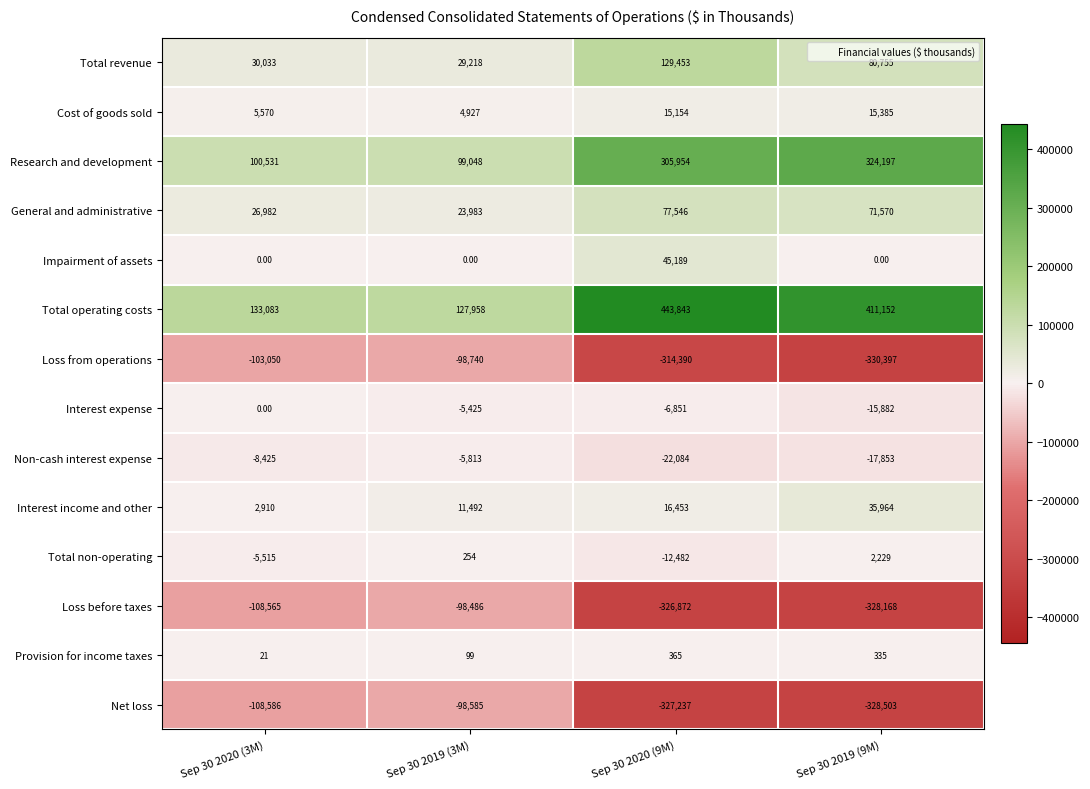

Between Sep 30 2020 (9M) and Sep 30 2019 (9M), which series saw the biggest shift?

Total revenue